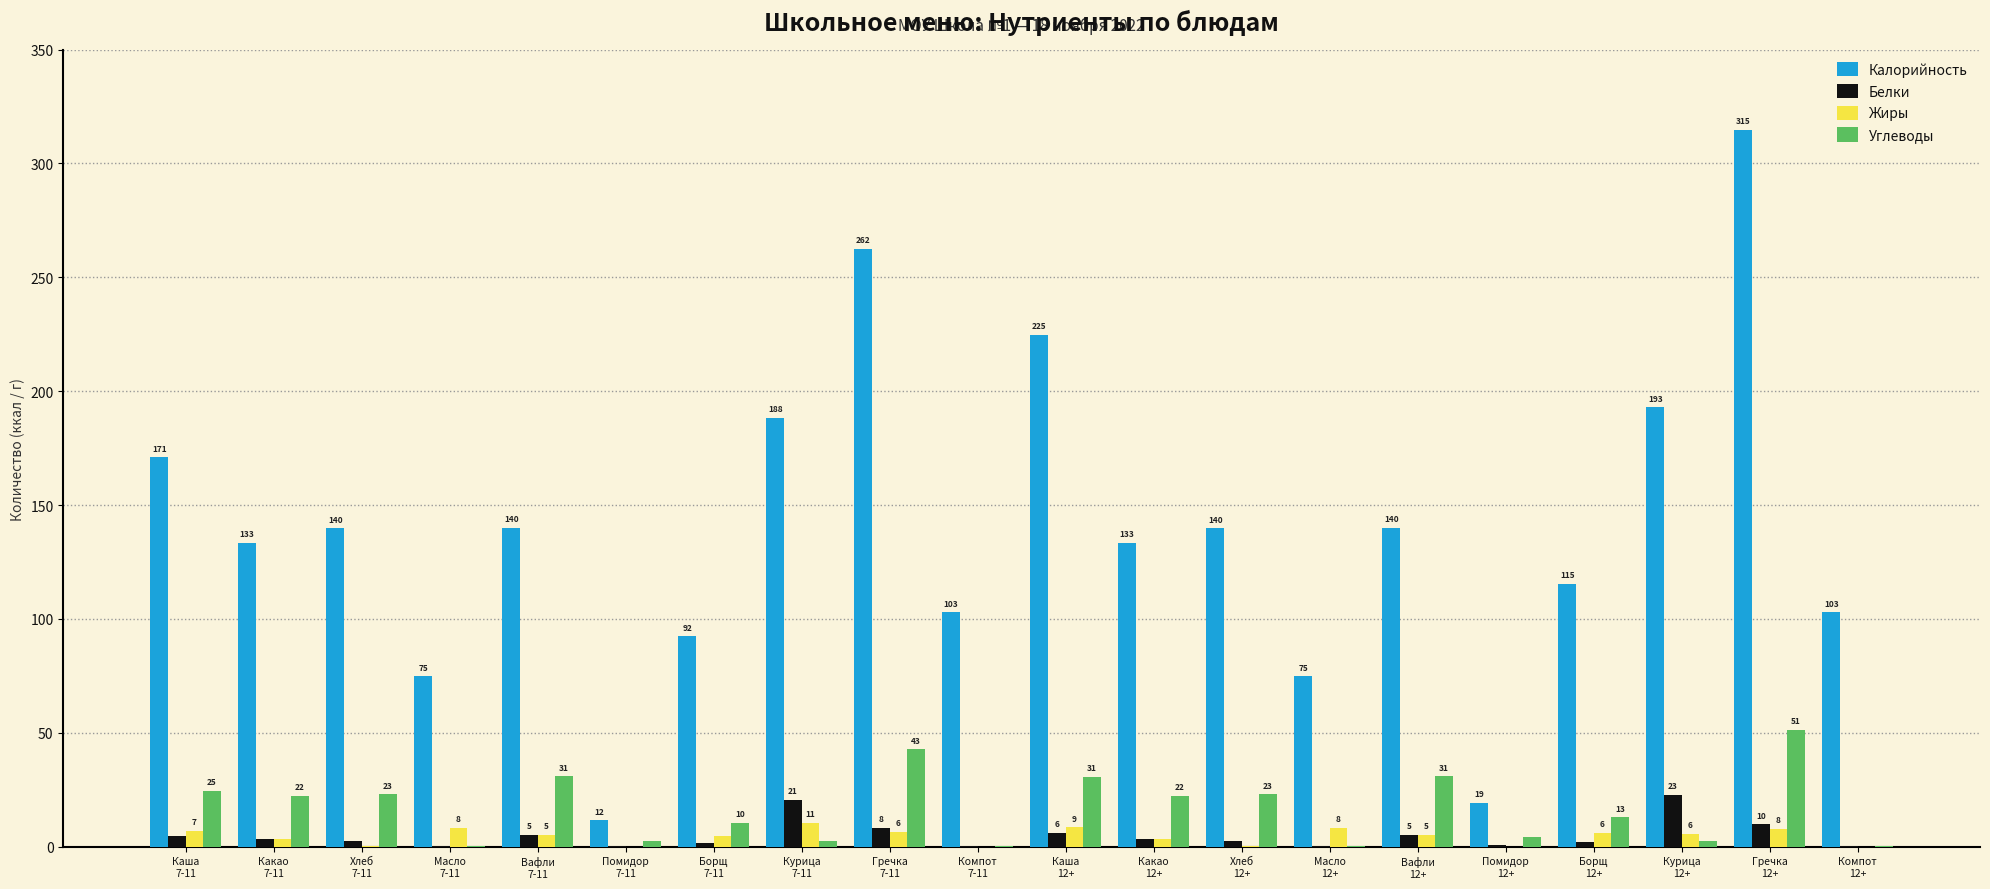

Which series has the largest total across all categories?

Калорийность